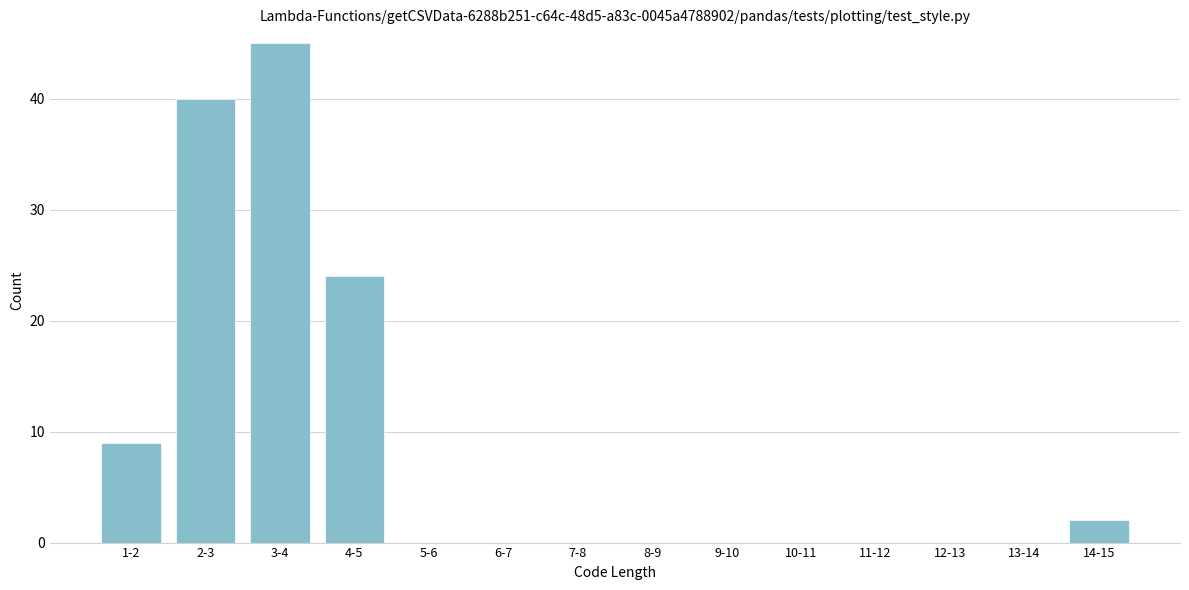

Reading left to right, what are all the values shown in this chart?

1-2=9	2-3=40	3-4=45	4-5=24	5-6=0	6-7=0	7-8=0	8-9=0	9-10=0	10-11=0	11-12=0	12-13=0	13-14=0	14-15=2